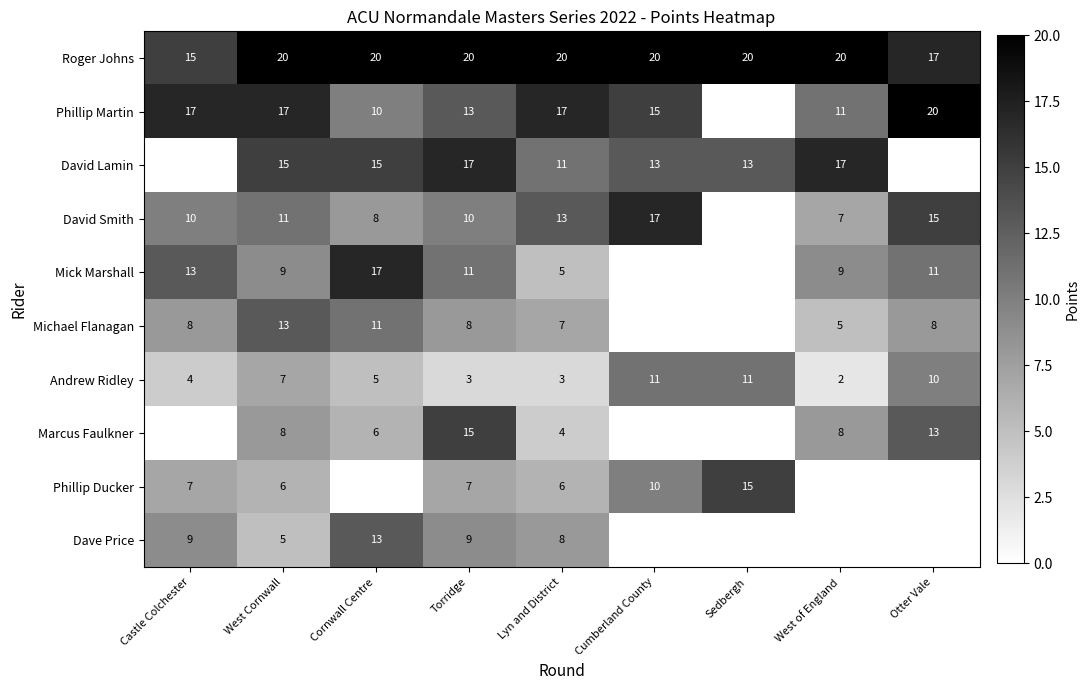

At Torridge, list the series in order from smallest to largest.

Andrew Ridley, Phillip Ducker, Michael Flanagan, Dave Price, David Smith, Mick Marshall, Phillip Martin, Marcus Faulkner, David Lamin, Roger Johns